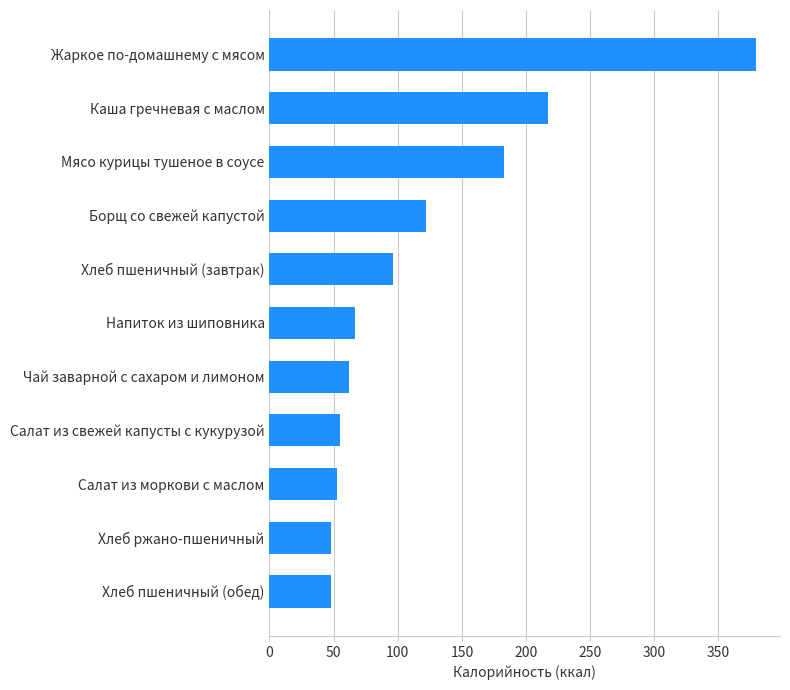

At which label is the value closest to 213?

Каша гречневая с маслом